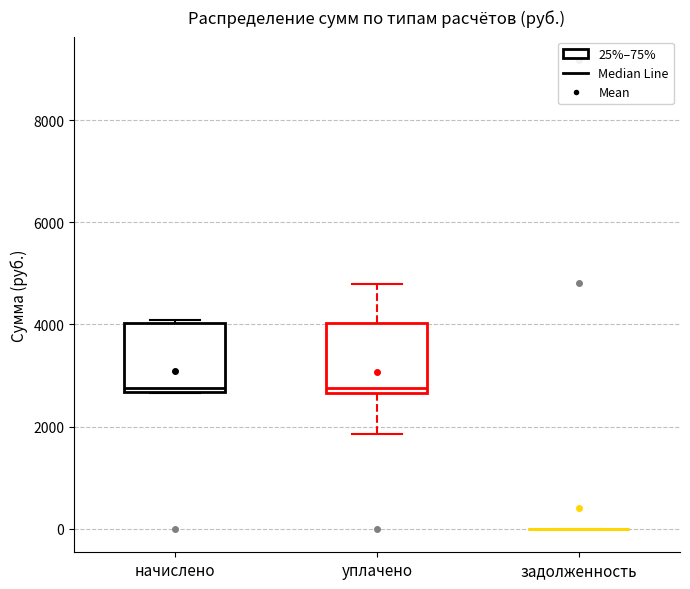

Reading left to right, read every box against the y-axis: the position of its median line, the range the box covers, and the ends of its whiskers. The values are not printed on the chart, so give them approximately, as read against the axis.

начислено: median 2800, box 2600 to 4000, whiskers 2600 to 4000
уплачено: median 2800, box 2600 to 4000, whiskers 1800 to 4800
задолженность: box collapsed to a line at 0, whiskers 0 to 0